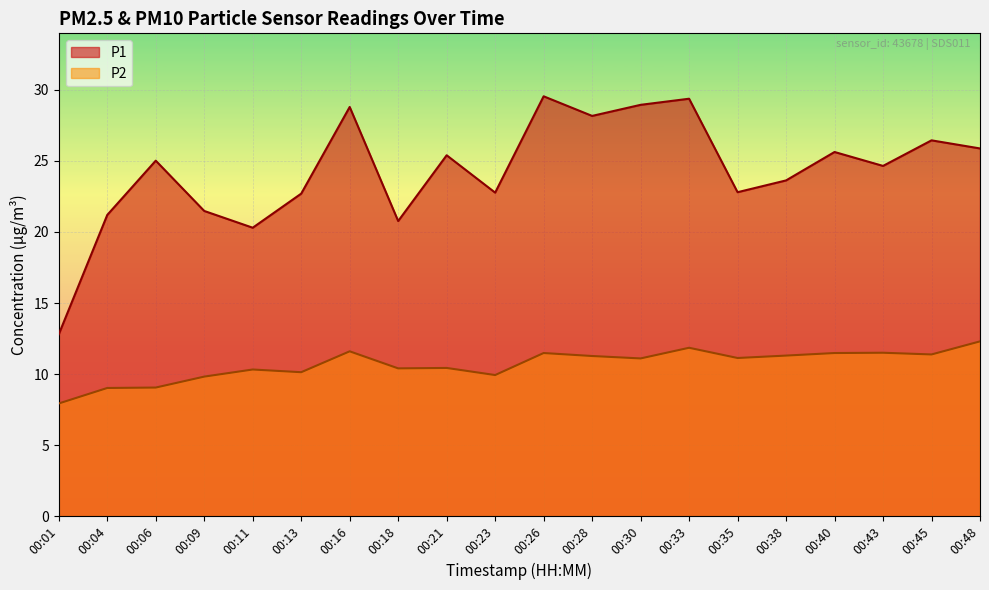

What is the value of the P1 point at the 7th from the left?

28.8